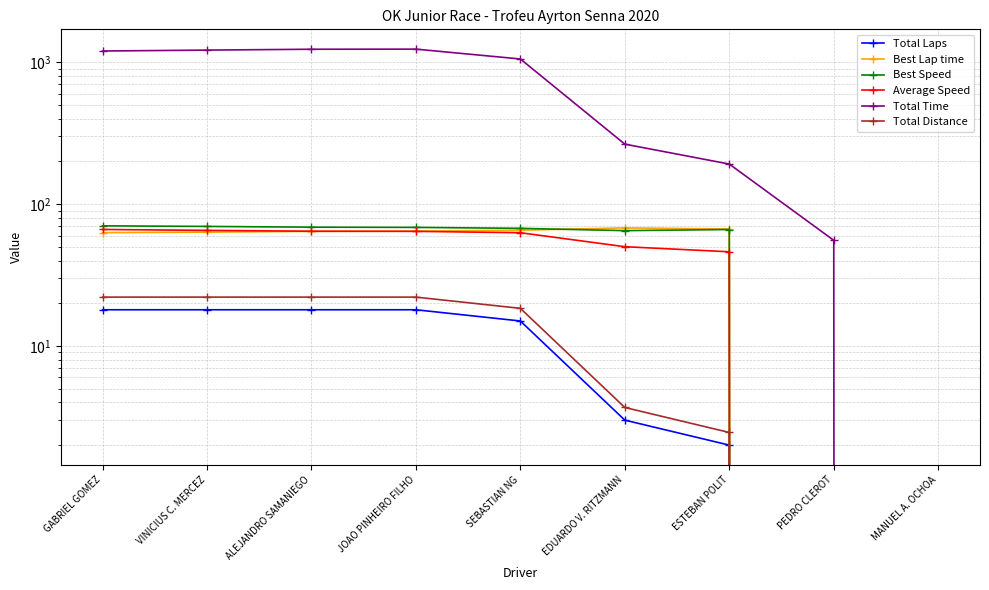

Which series has the largest total across all categories?

Total Time